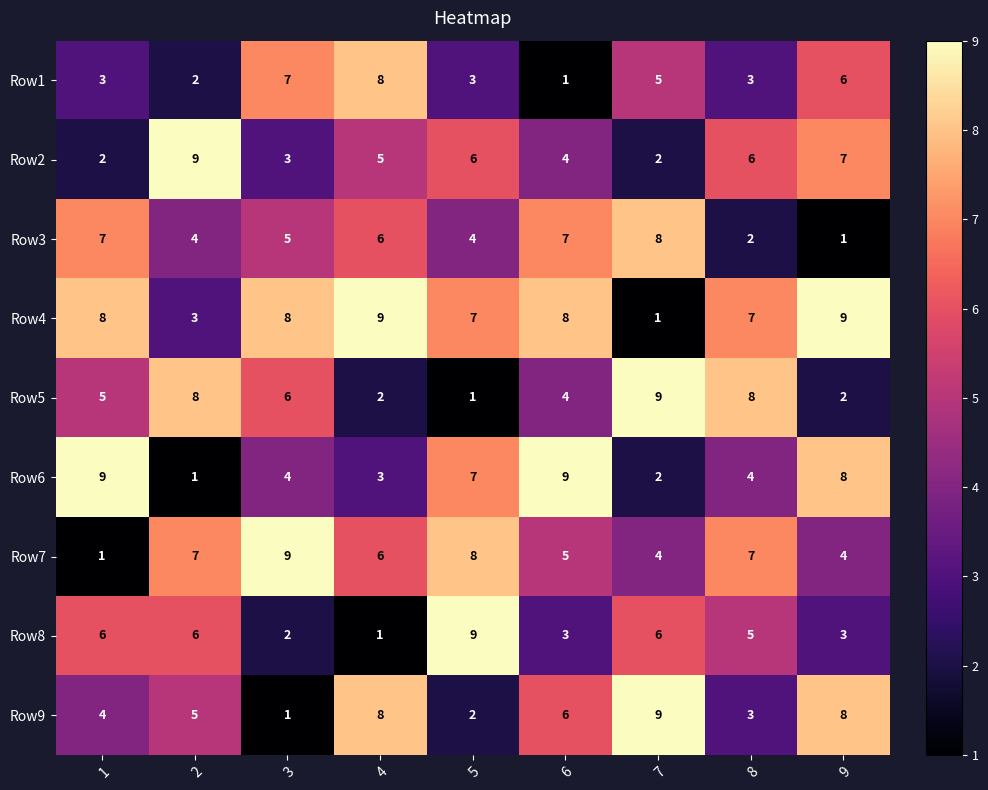

At which label is Row7 closest to 5?

6